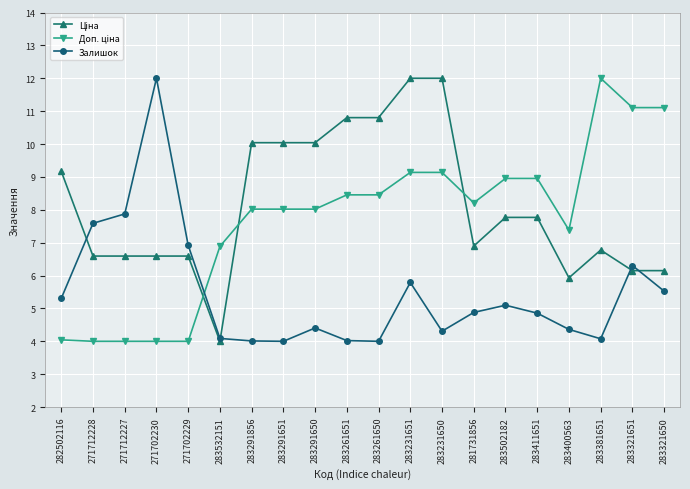

What is the total value across all series at 283261650?

23.3